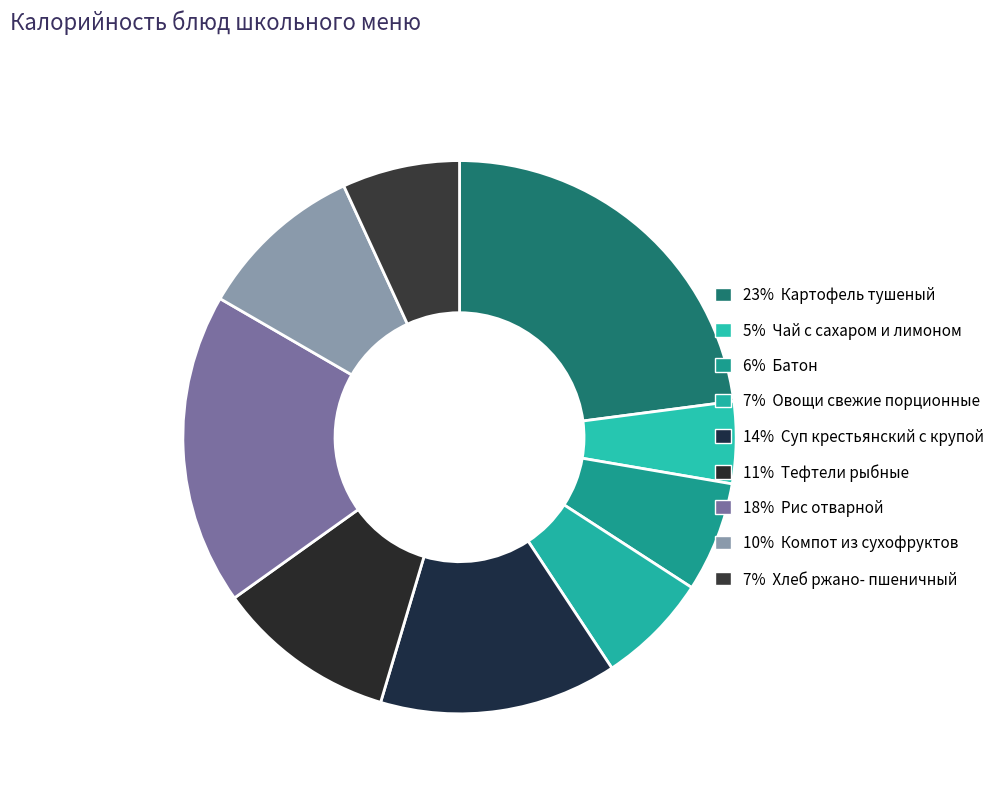

Count the number of slices in the pie.

9